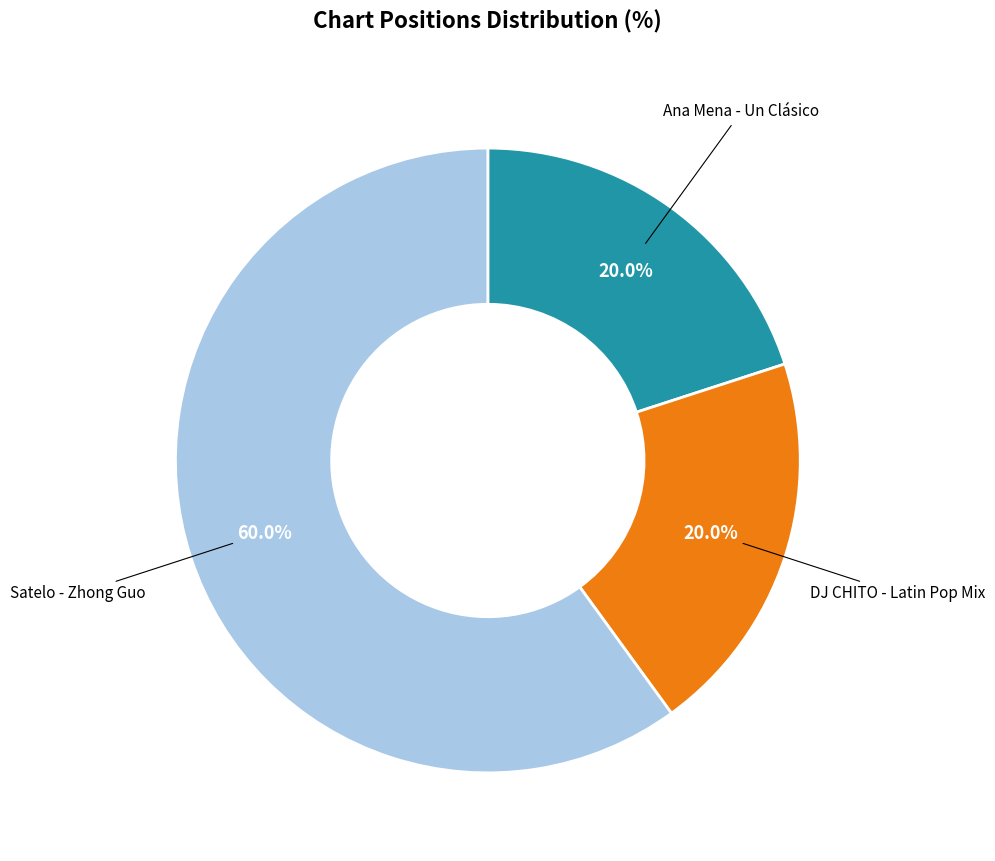

Is there a majority slice in this chart?

Yes